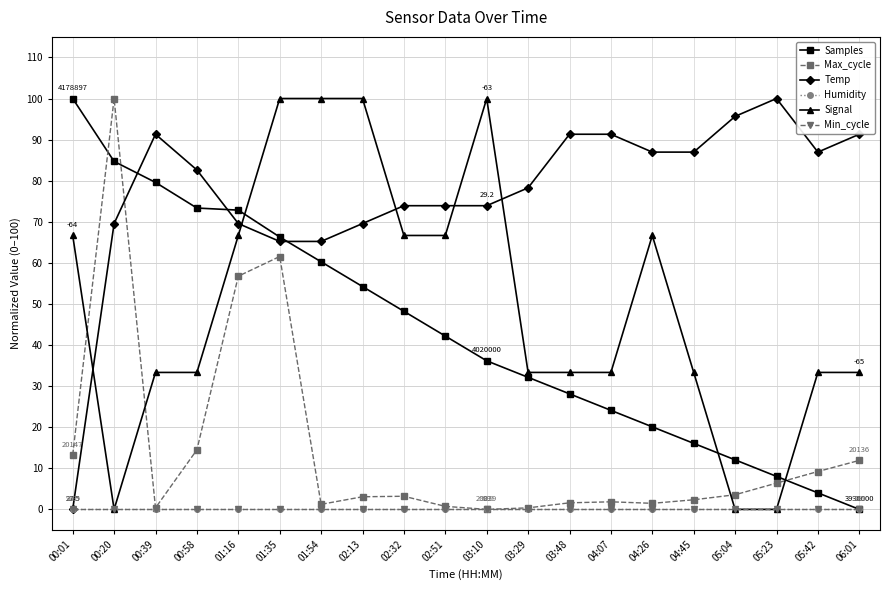

Is this an area chart (filled region under the line)?

No